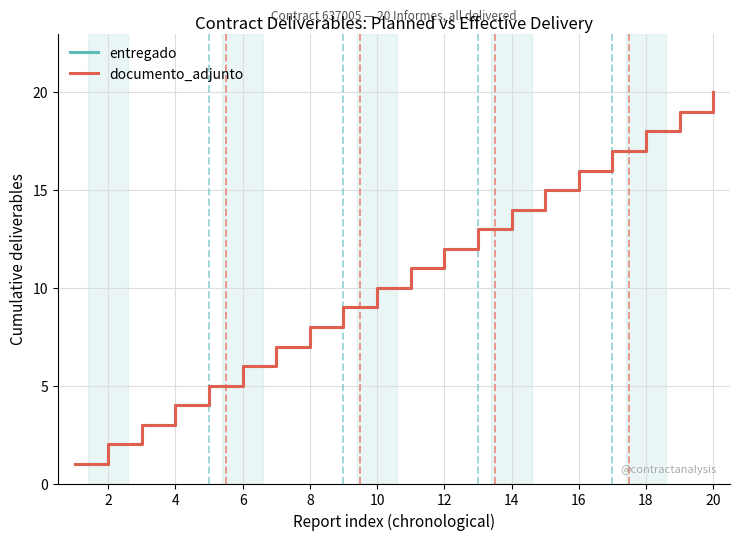

What is the value of the documento_adjunto point at the 1st from the left?

1